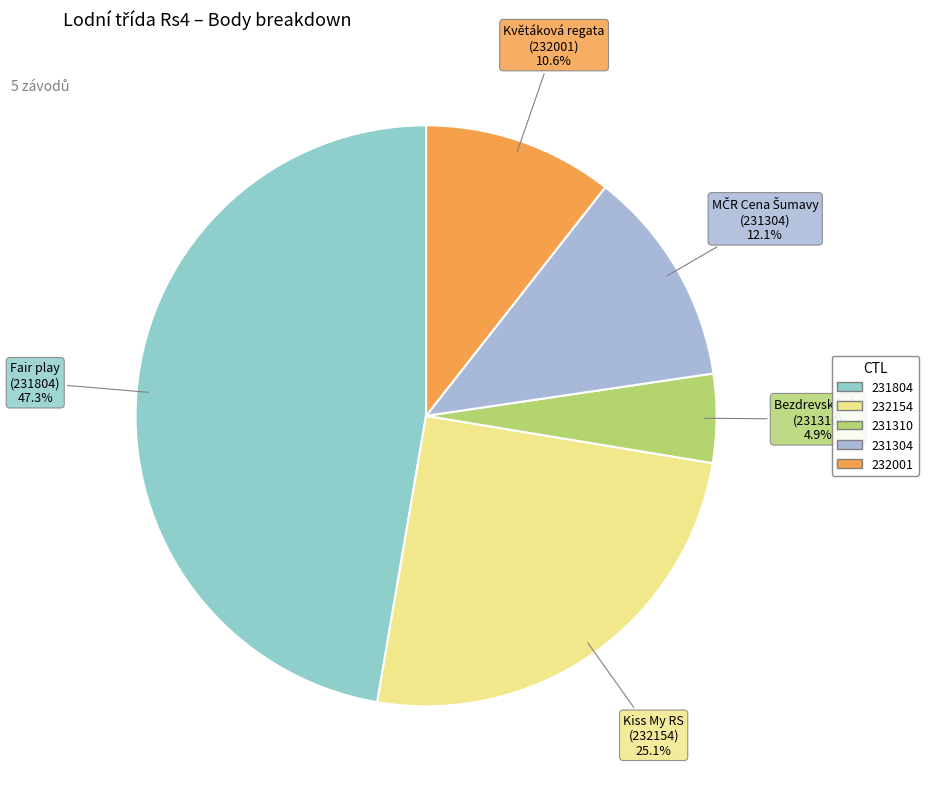

What is the smallest slice in the pie chart?

Bezdrevský vítr (231310)